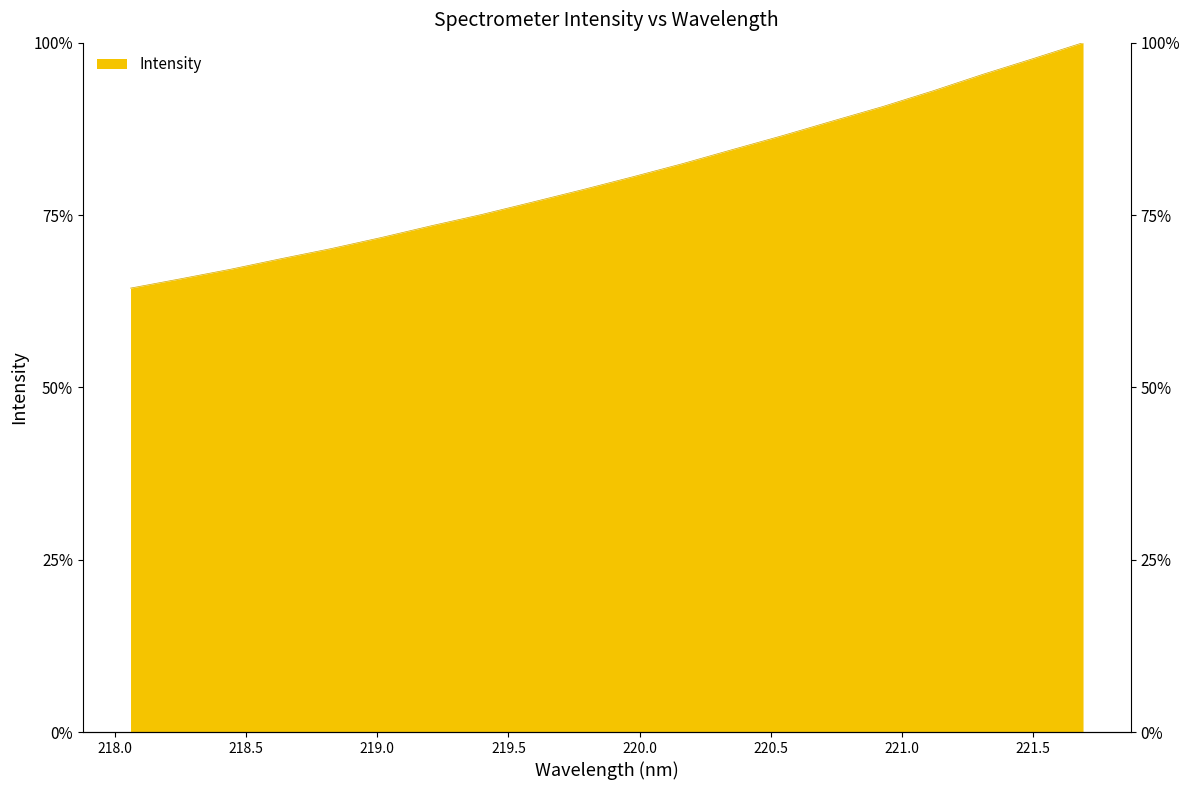

True or false: the data has more than 1 interior local peaks.

False